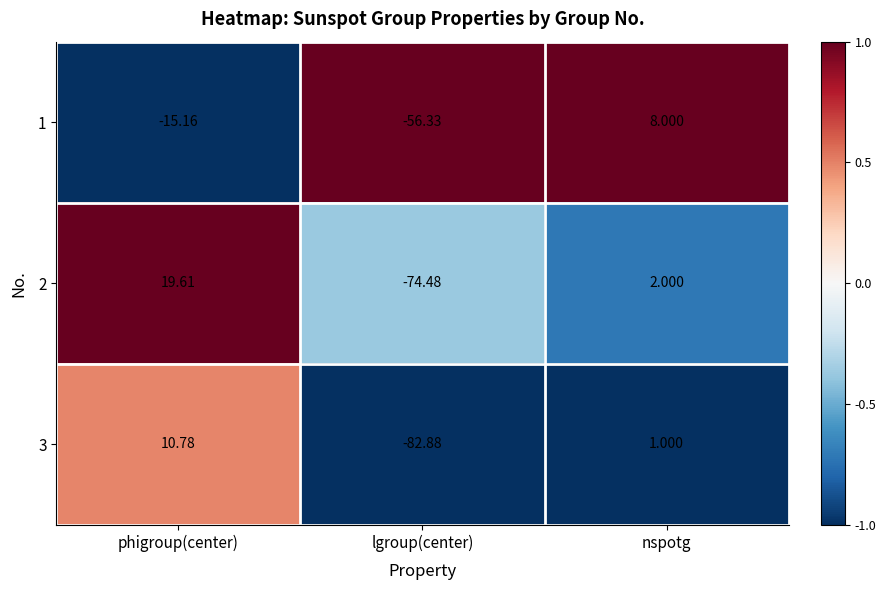

At which category is the sum across all series the highest?

phigroup(center)